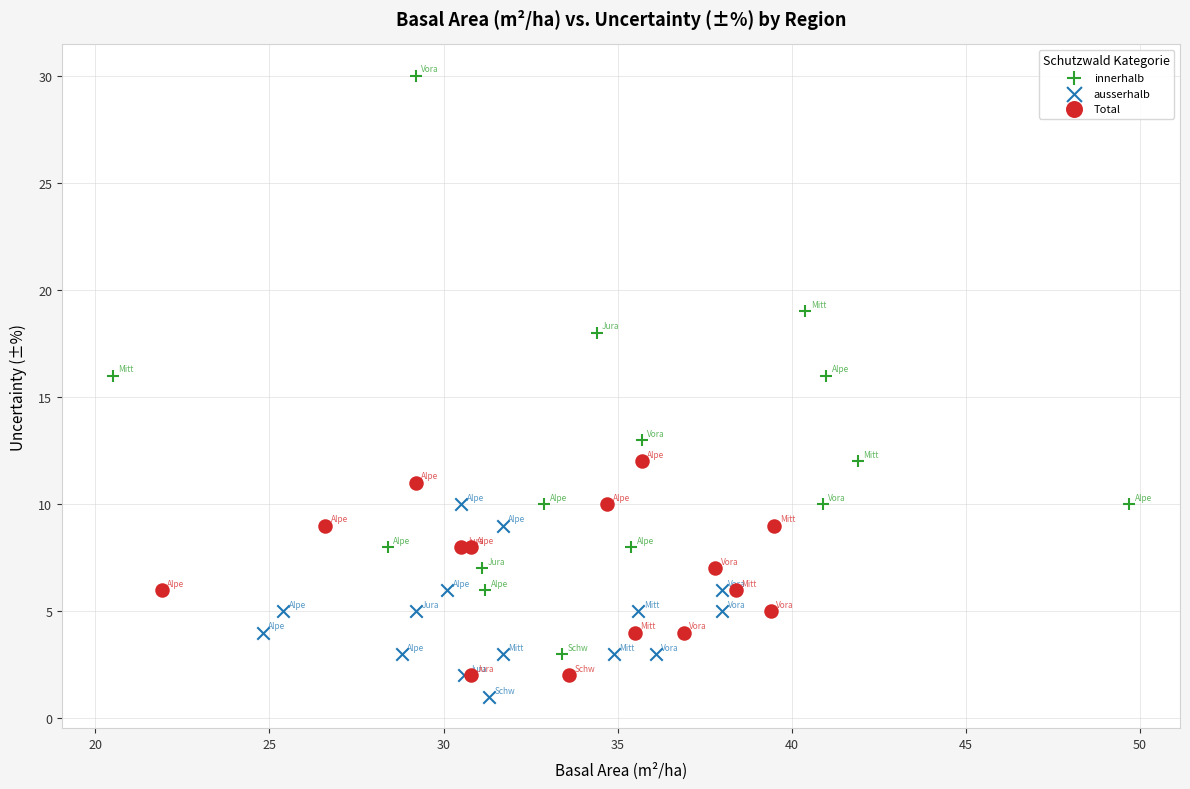

Which series has the largest Y range (max minus min)?

innerhalb